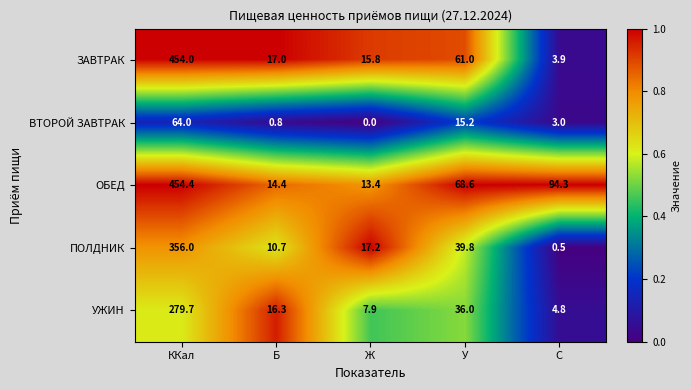

Reading right to left, extract all data points from this chart.

ЗАВТРАК: 3.9	61.0	15.8	17.0	454.0
ВТОРОЙ ЗАВТРАК: 3.0	15.2	0.0	0.8	64.0
ОБЕД: 94.3	68.6	13.4	14.4	454.4
ПОЛДНИК: 0.5	39.8	17.2	10.7	356.0
УЖИН: 4.8	36.0	7.9	16.3	279.7